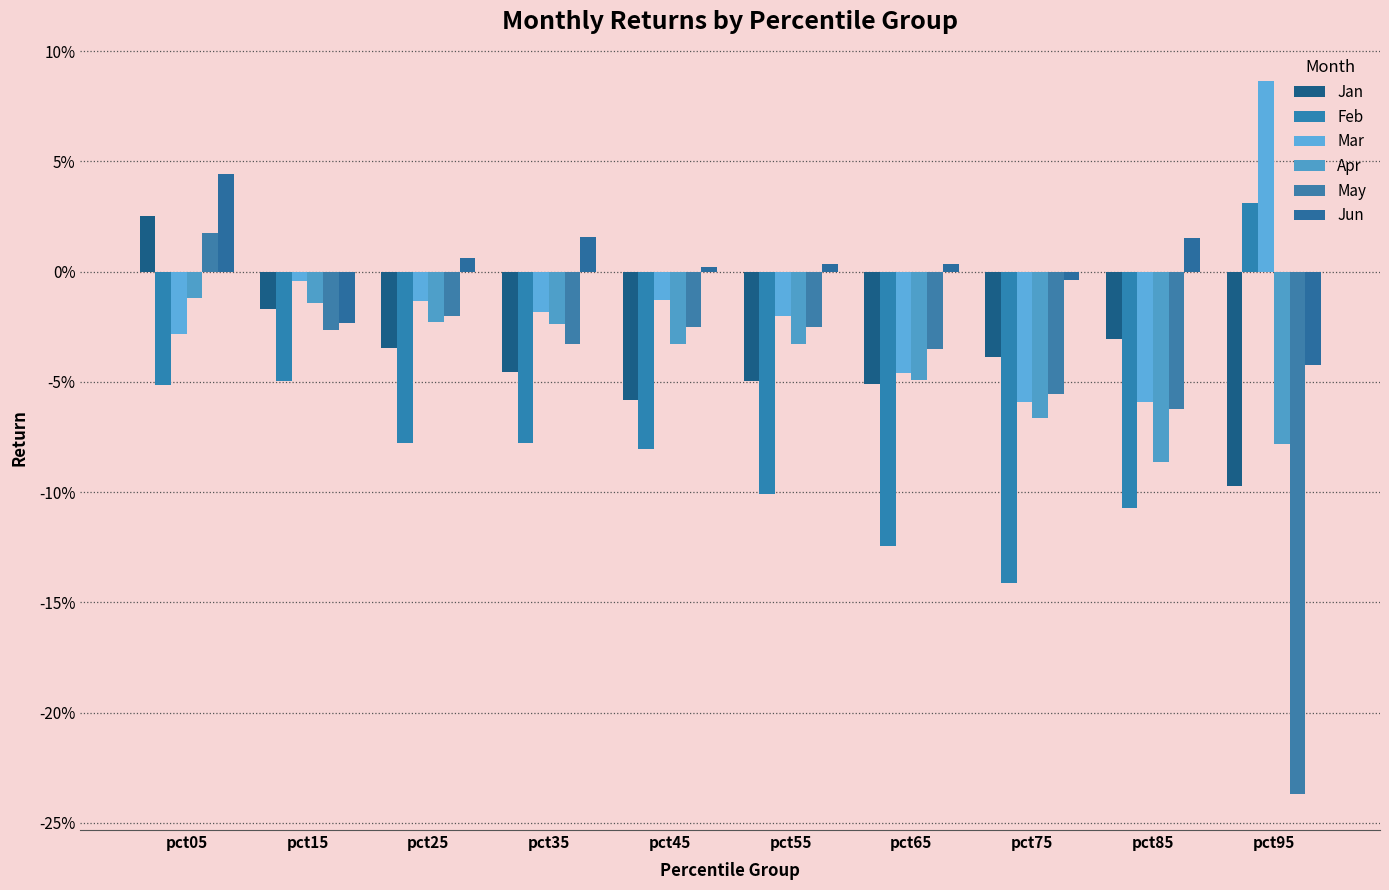

Are the bars horizontal?

No